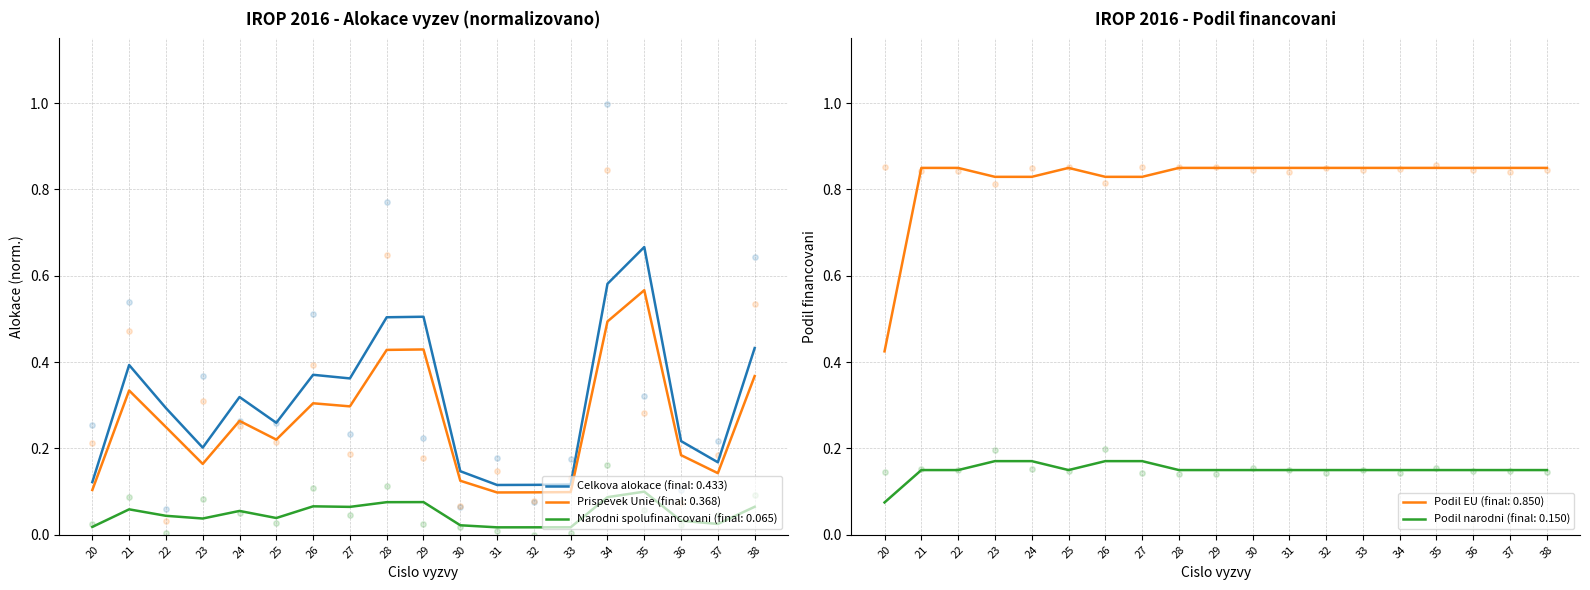

Which series has the largest Y range (max minus min)?

Celkova alokace (CZK)